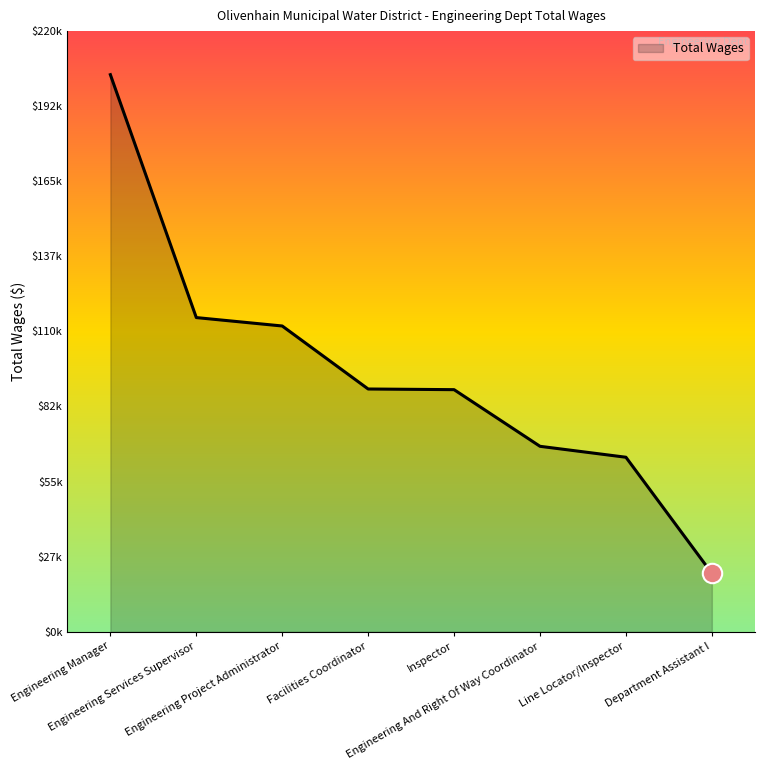

Rank the categories by value from lowest to highest.

Department Assistant I, Line Locator/Inspector, Engineering And Right Of Way Coordinator, Inspector, Facilities Coordinator, Engineering Project Administrator, Engineering Services Supervisor, Engineering Manager